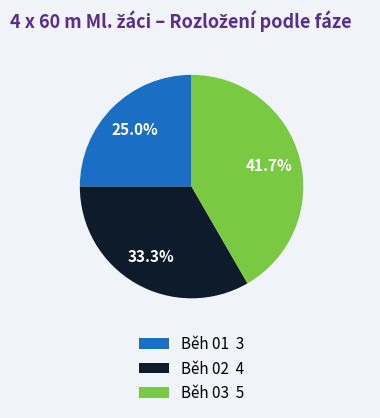

Which category has the biggest portion of the pie?

Běh 03